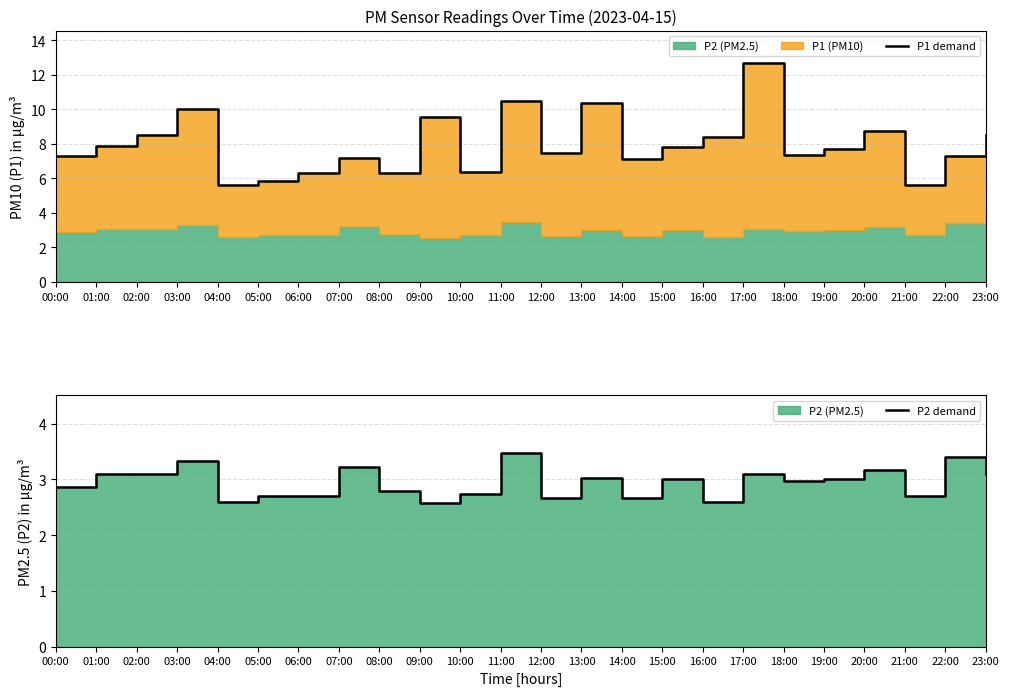

Which label corresponds to the largest value in the chart?

17:00